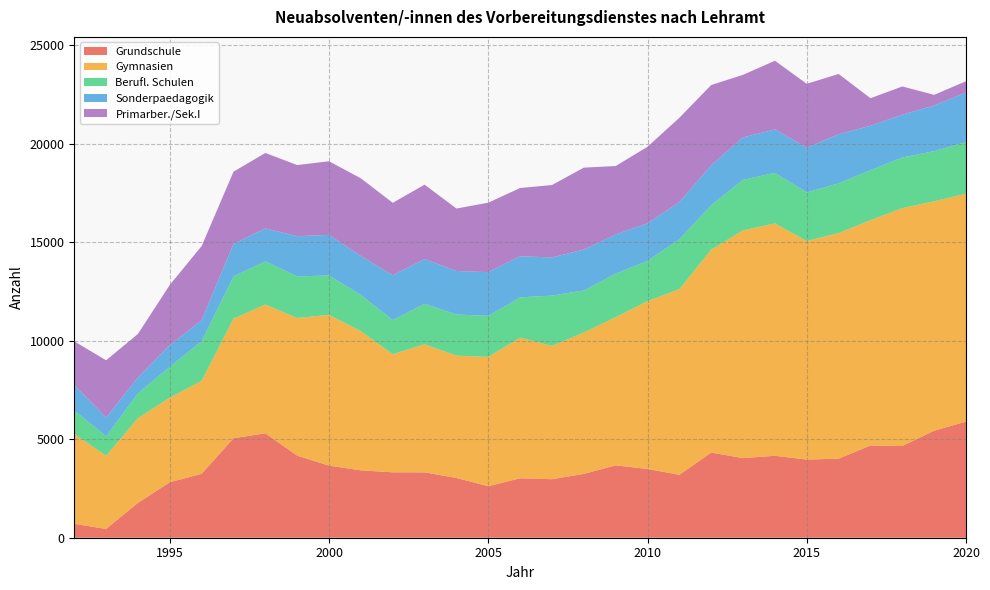

Reading left to right, extract all data points from this chart.

Grundschule: 709	445	1772	2816	3246	5052	5301	4166	3660	3421	3321	3319	3033	2617	3019	2972	3240	3674	3490	3196	4323	4042	4160	3969	4014	4682	4656	5433	5897
Gymnasien: 4554	3716	4300	4295	4724	6070	6541	6988	7656	7063	5997	6504	6211	6565	7138	6769	7179	7520	8524	9423	10300	11566	11797	11095	11453	11439	12078	11648	11571
Berufl. Schulen: 1198	987	1262	1564	2009	2142	2192	2113	1998	1835	1733	2054	2088	2082	2047	2551	2133	2215	2040	2529	2258	2562	2569	2464	2526	2540	2569	2545	2621
Sonderpaedagogik: 1282	956	806	1102	1064	1656	1667	2042	2061	1981	2278	2268	2211	2219	2086	1939	2079	1991	1904	1893	2036	2158	2204	2276	2489	2256	2174	2320	2512
Primarber./Sek.I: 2227	2904	2207	3059	3766	3663	3833	3610	3738	3944	3673	3780	3169	3527	3465	3675	4158	3470	3891	4279	4067	3174	3486	3240	3063	1397	1433	538	575